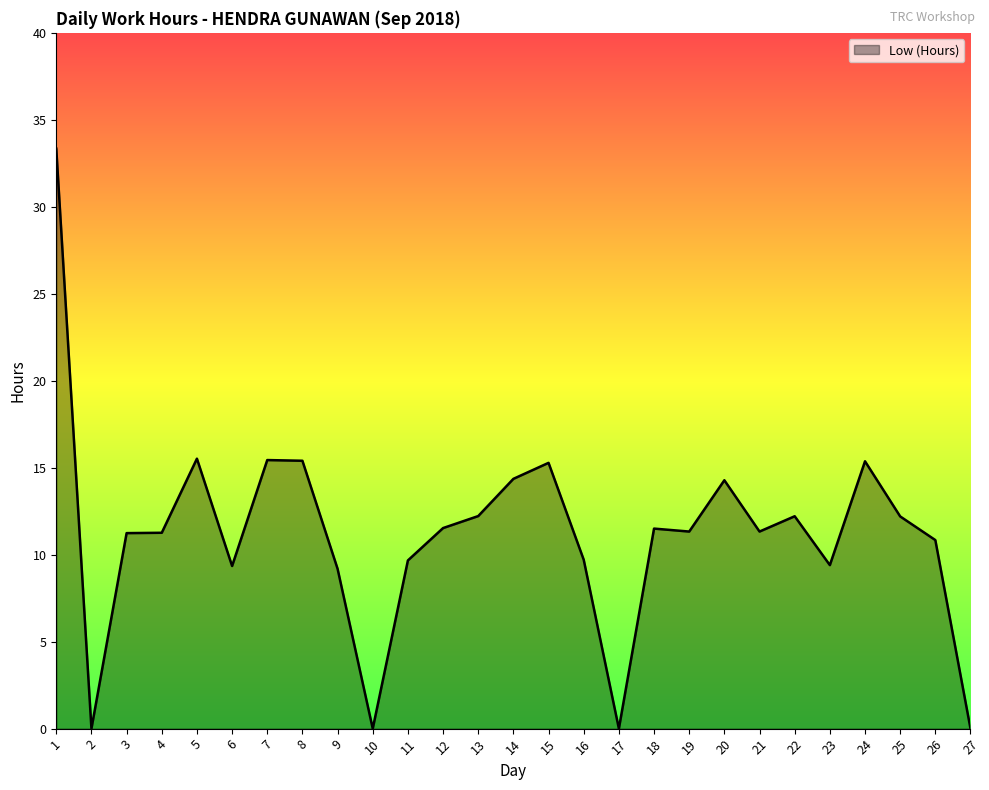

What is the difference between the maximum and minimum values?

33.3